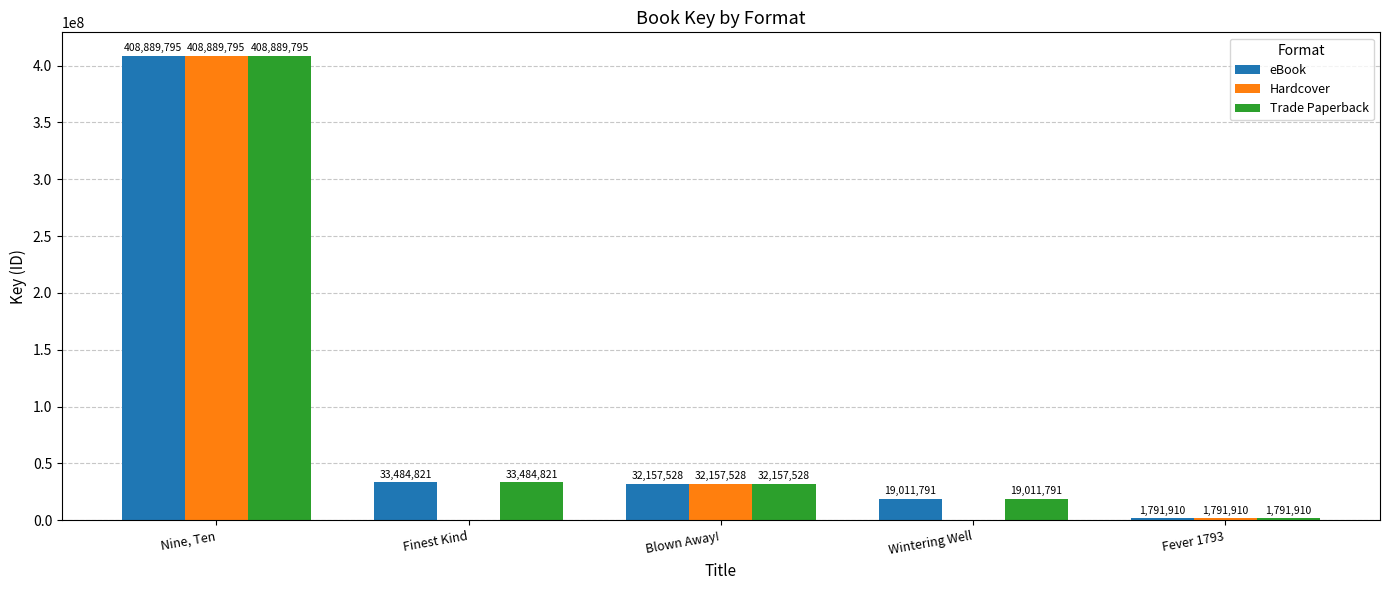

Reading left to right, list all the values displayed in this chart.

eBook: 408889795	33484821	32157528	19011791	1791910
Hardcover: 408889795	0	32157528	0	1791910
Trade Paperback: 408889795	33484821	32157528	19011791	1791910